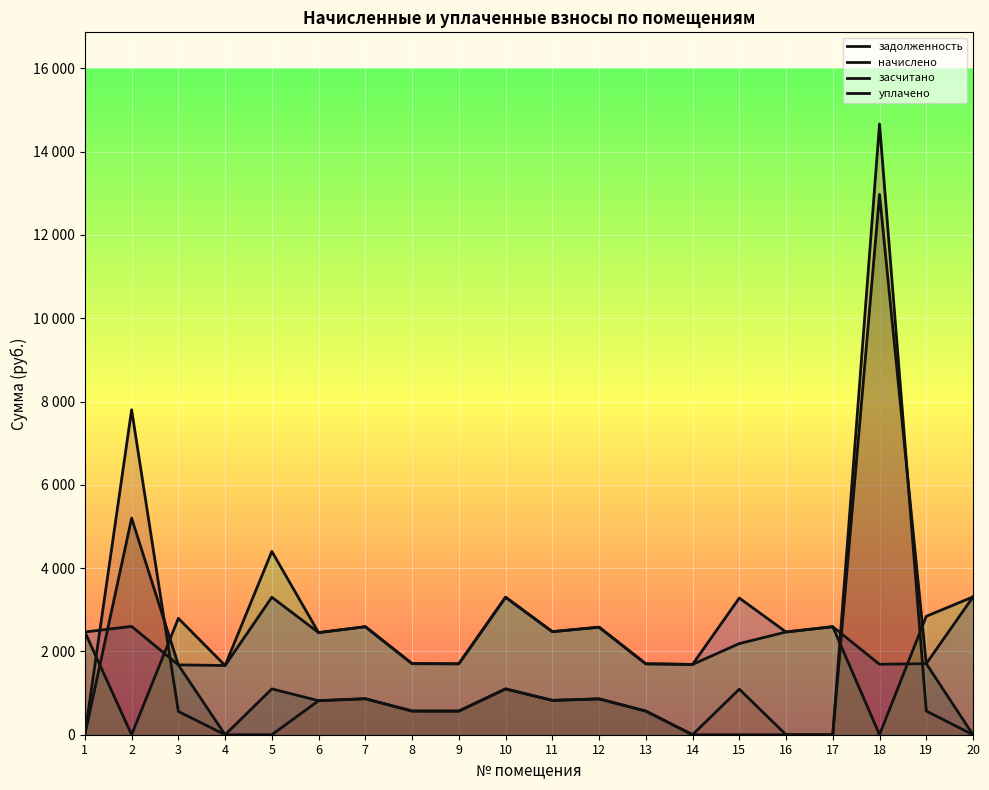

Which series ends up on top after the final intersection of задолженность and засчитано?

задолженность